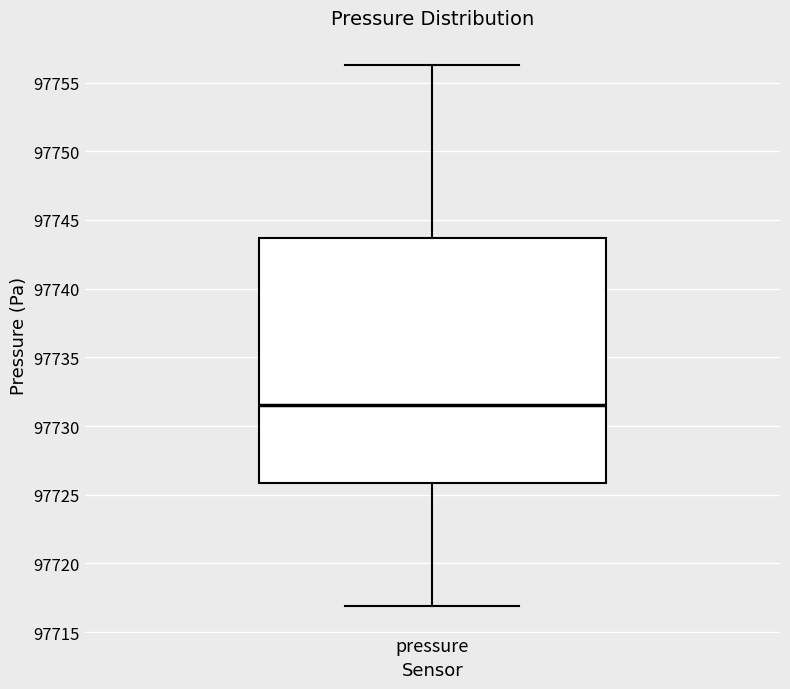

Read this box plot against the y-axis: the position of the median line, the range covered by the box, and the ends of both whiskers. The values are not printed on the chart, so give them approximately, as read against the axis.

median 97731.5, box 97726.0 to 97743.5, whiskers 97717.0 to 97756.5